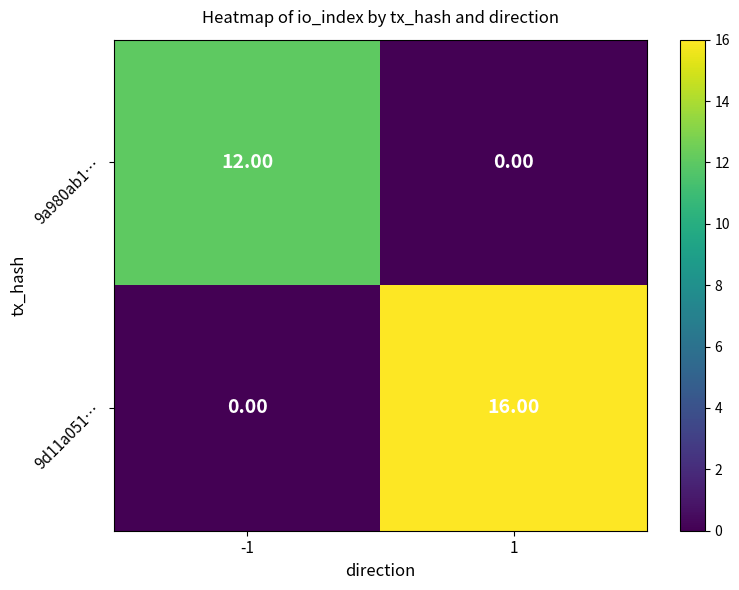

Which series has the widest spread of values?

9d11a051…